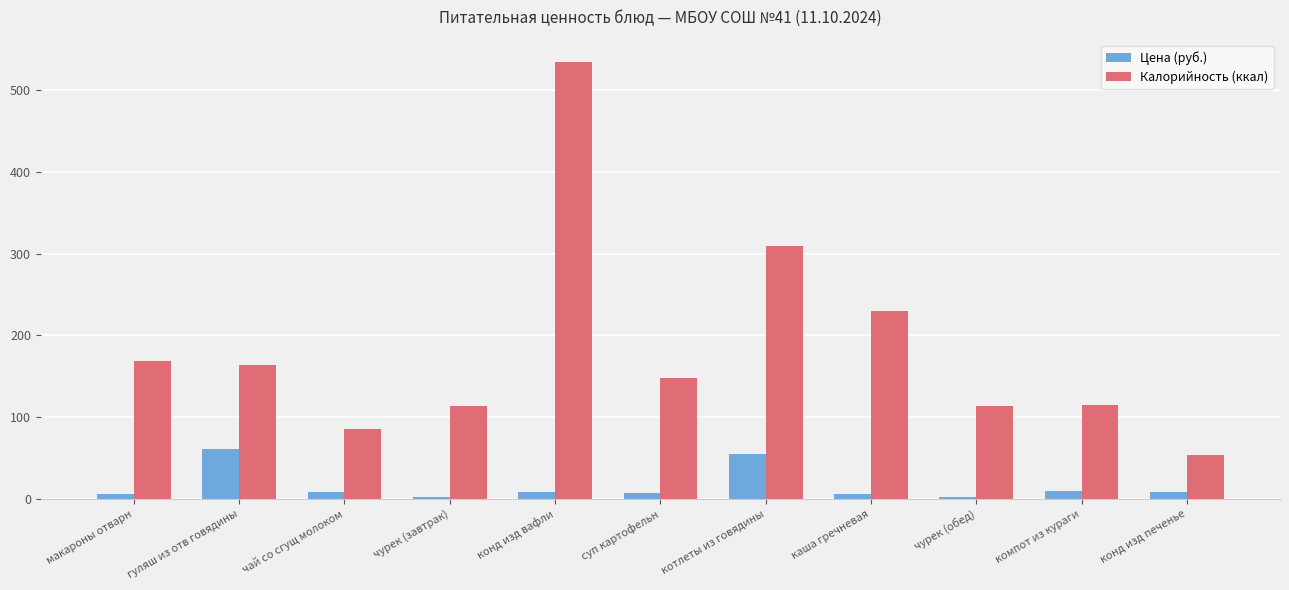

What is the label of the 11th bar from the right?

макароны отварн